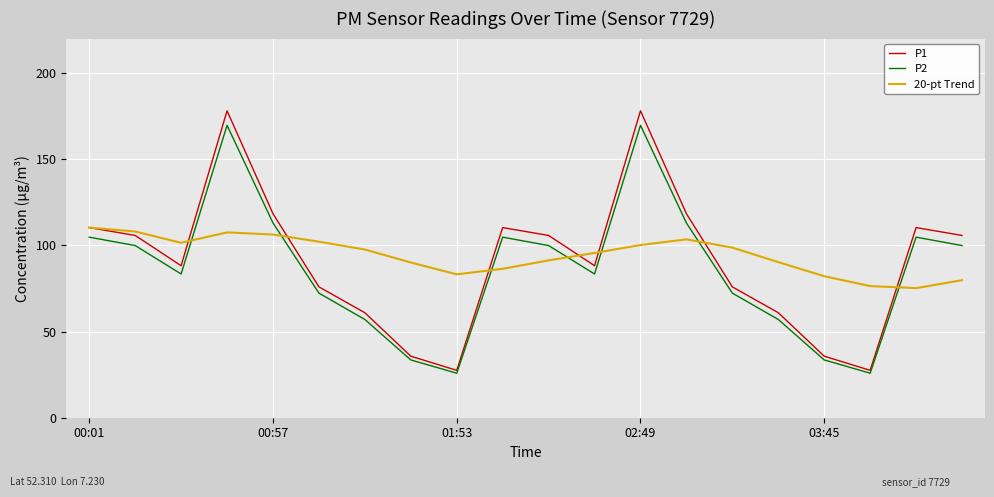

What is the minimum value shown in the chart?

25.8